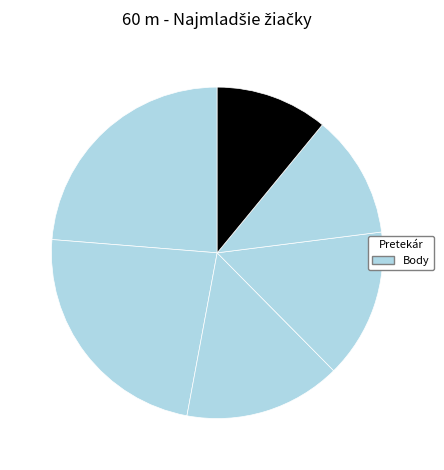

To the nearest percent, what is the difference between the largest and smallest slice percentages?

13%